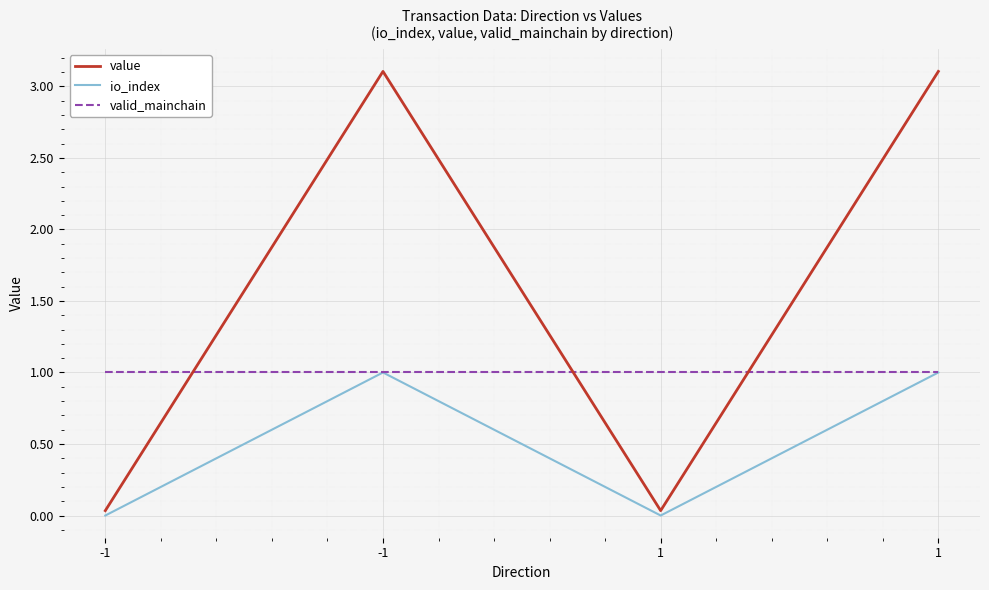

Rank the series by their maximum value, from lowest to highest.

io_index, valid_mainchain, value